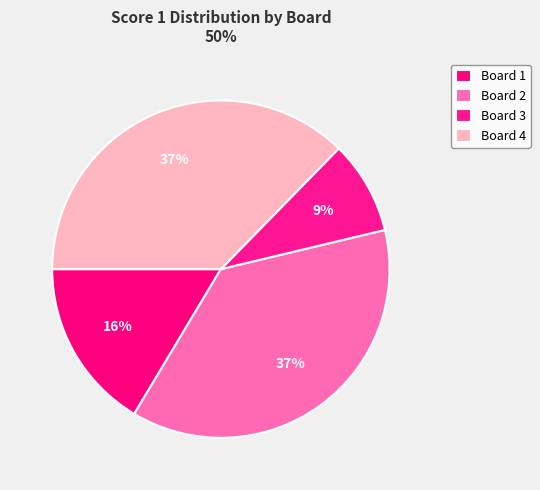

What is the total percentage of Board 3 and Board 2?

46.3%